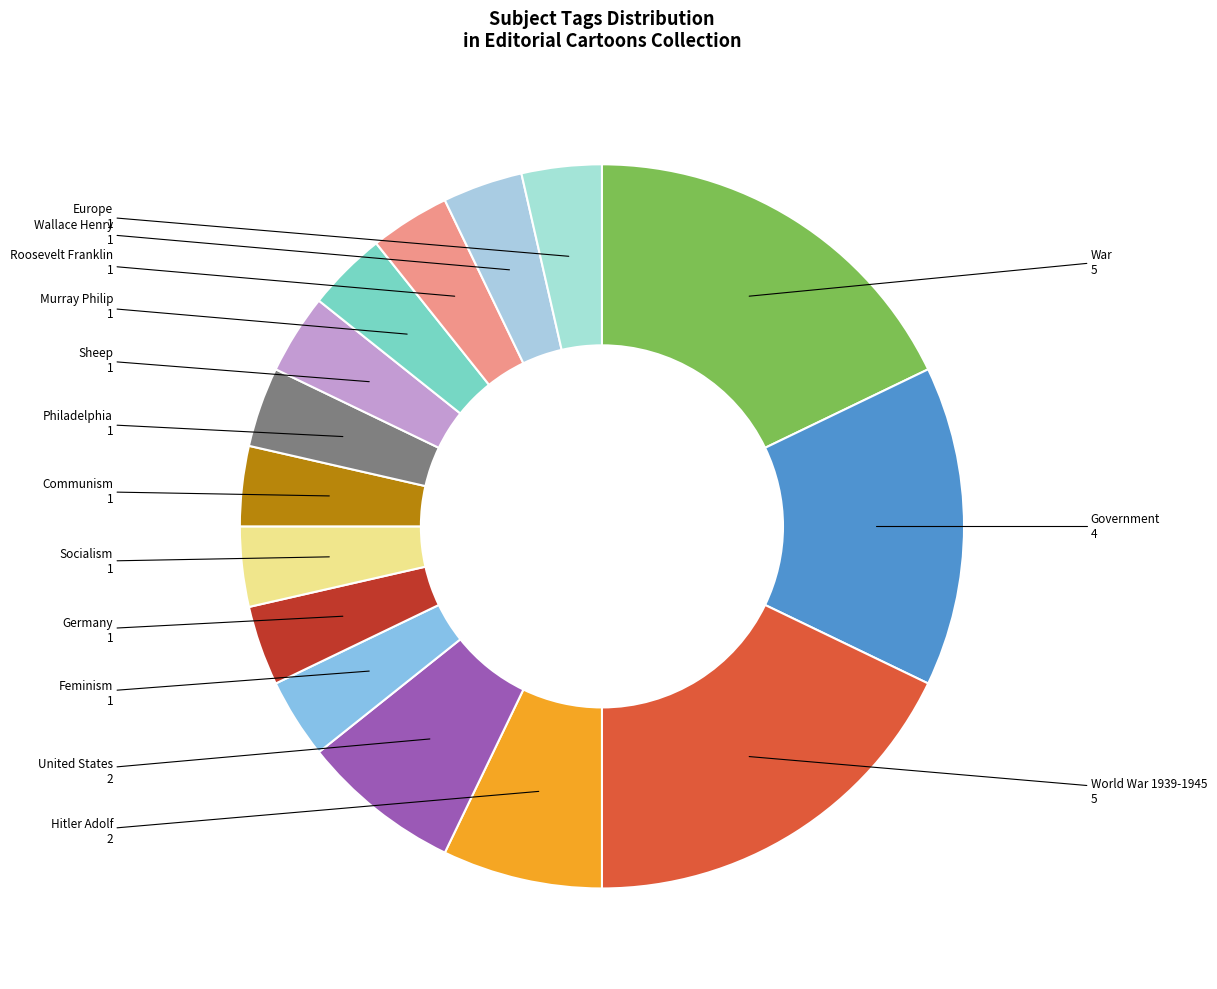

To the nearest percent, what is the difference between the largest and smallest slice percentages?

14%